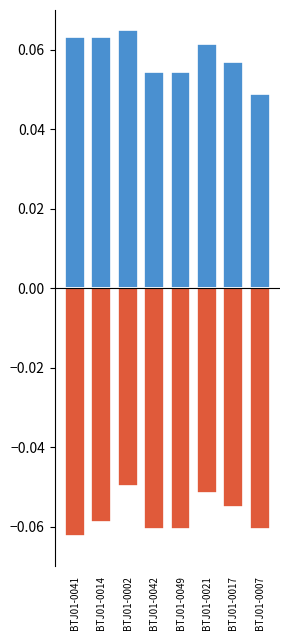

What position from the left is BTJ01-0014?

2